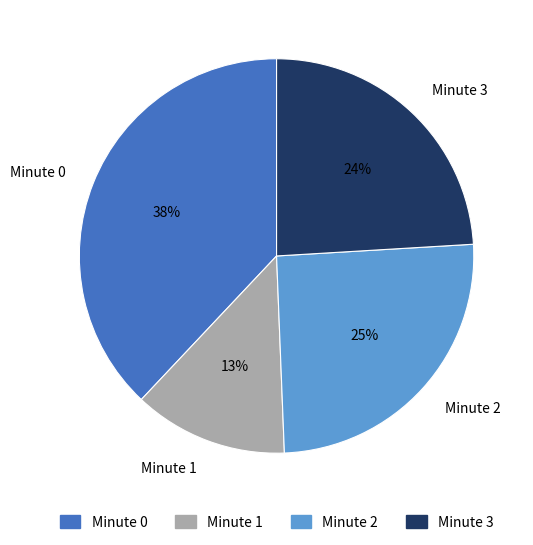

Which has a higher value, Minute 0 or Minute 1?

Minute 0